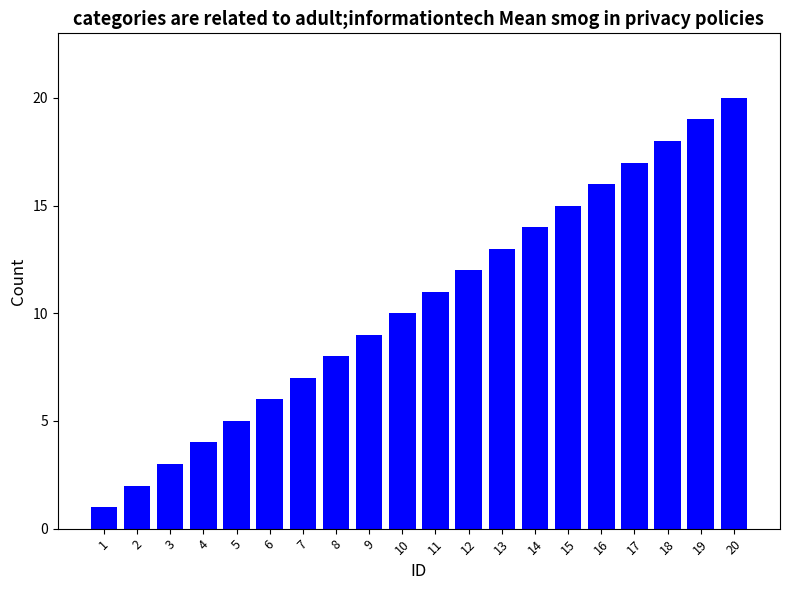

What is the difference between the maximum and minimum values?

19